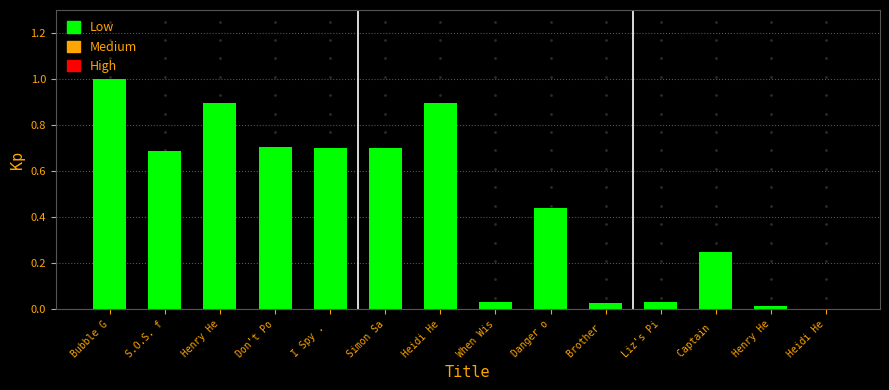

Count the number of values greater than 0.

13